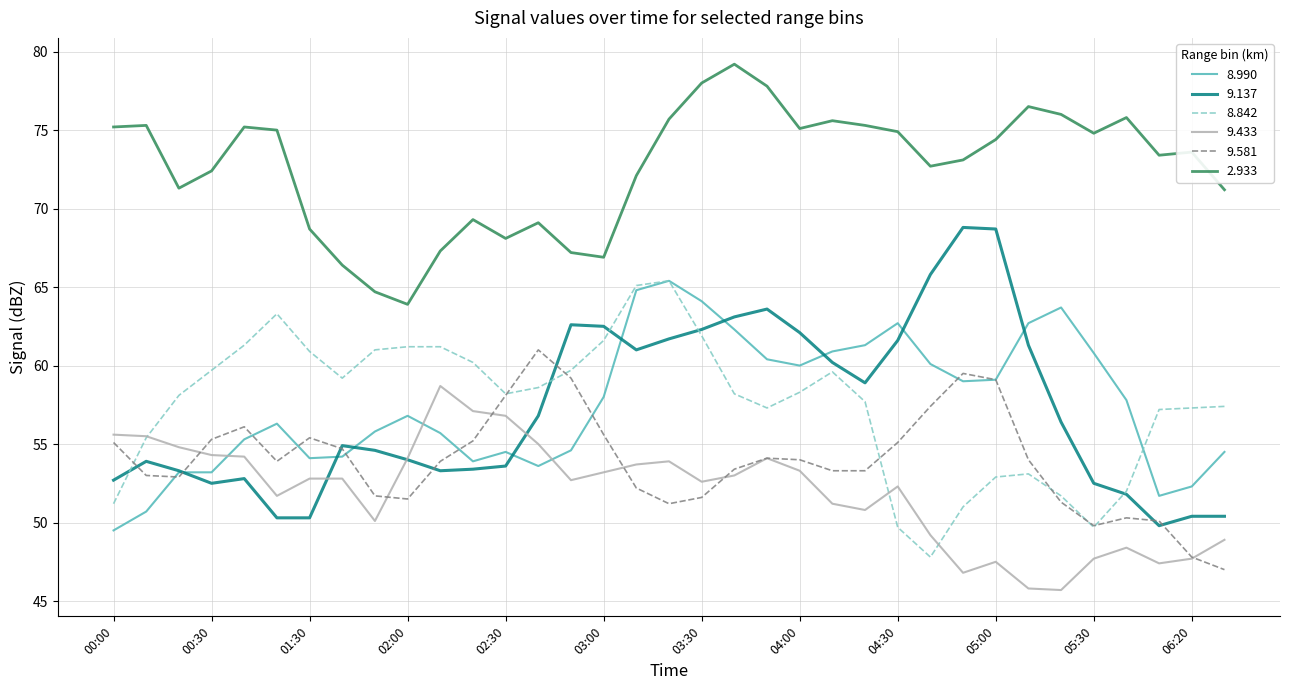

What is the smallest value displayed?

45.7